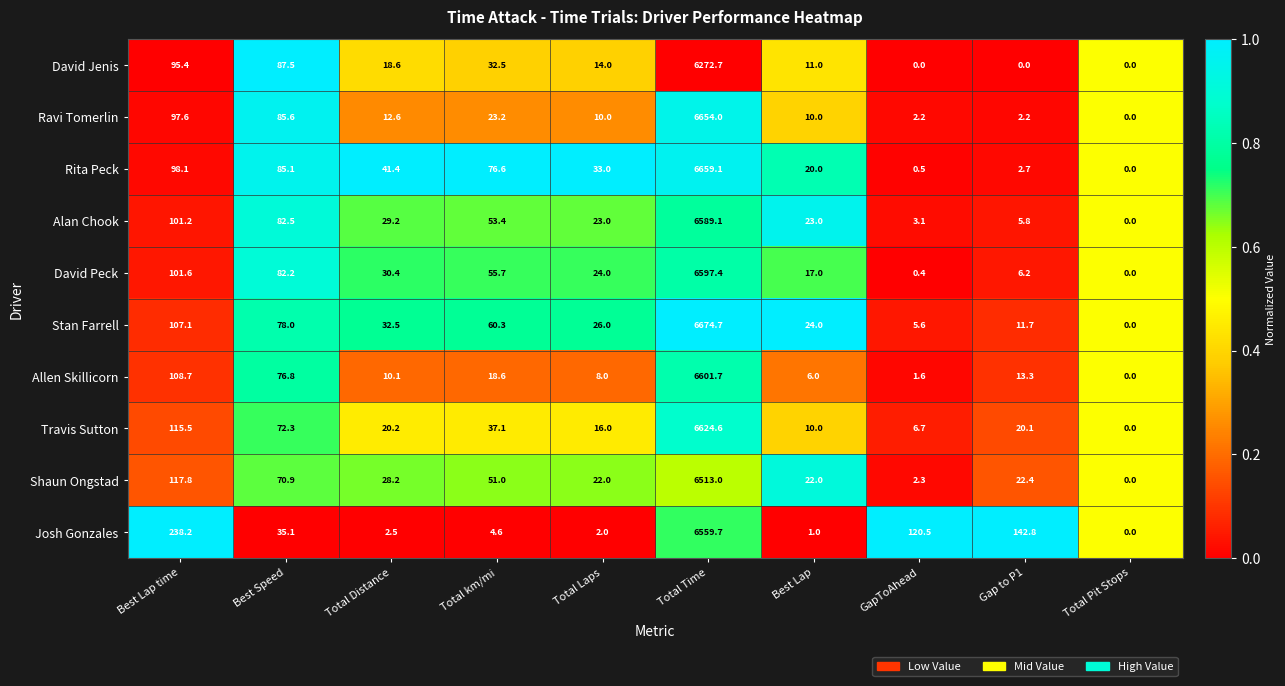

At which label is Josh Gonzales closest to 3279?

Best Lap time